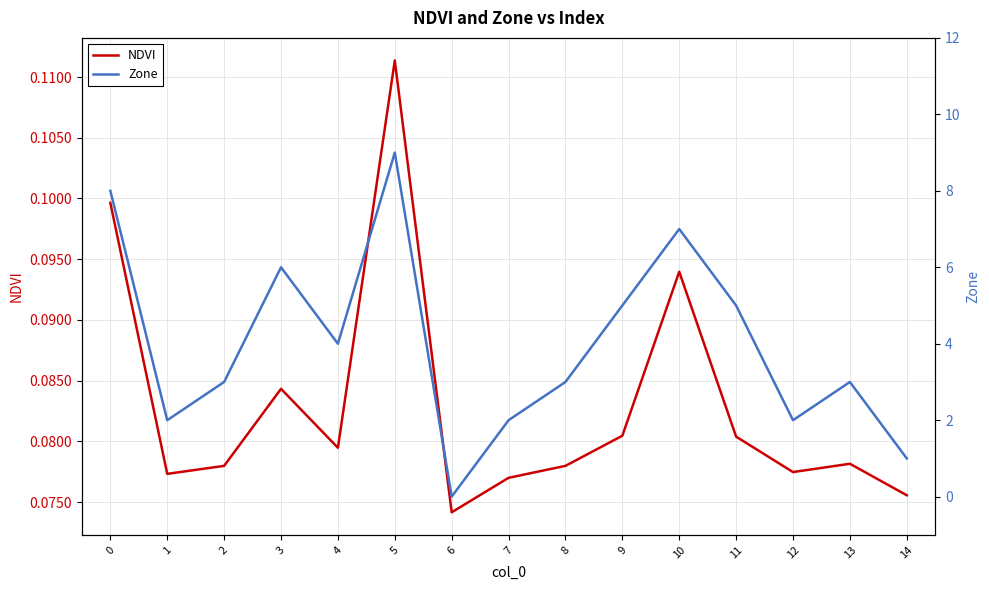

What is the sum of the NDVI values at 4 and 3?

0.2